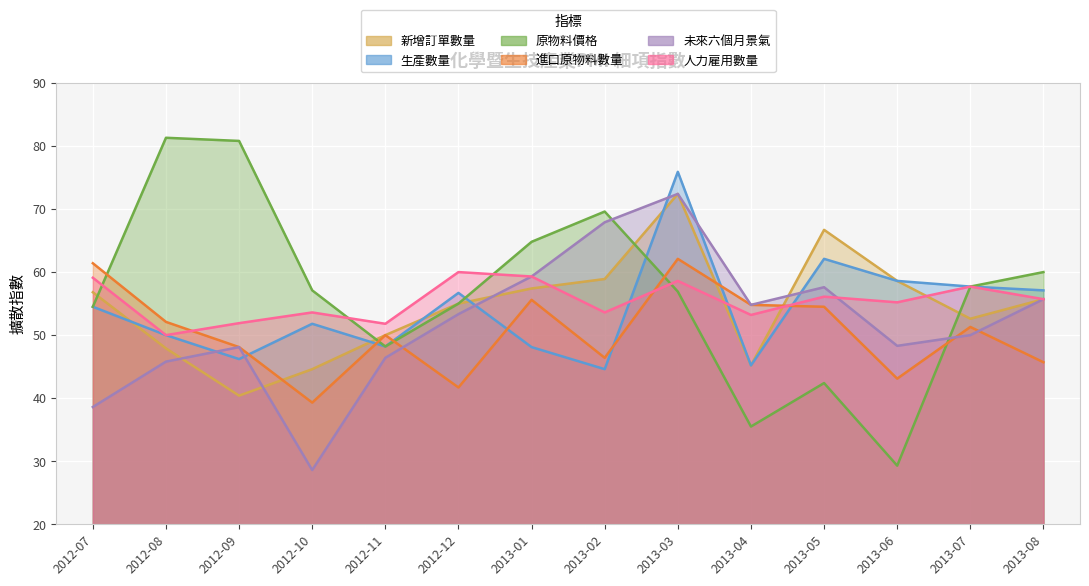

Rank the categories by 進口原物料數量 value from highest to lowest.

2013-03, 2012-07, 2013-01, 2013-04, 2013-05, 2012-08, 2013-07, 2012-11, 2012-09, 2013-02, 2013-08, 2013-06, 2012-12, 2012-10